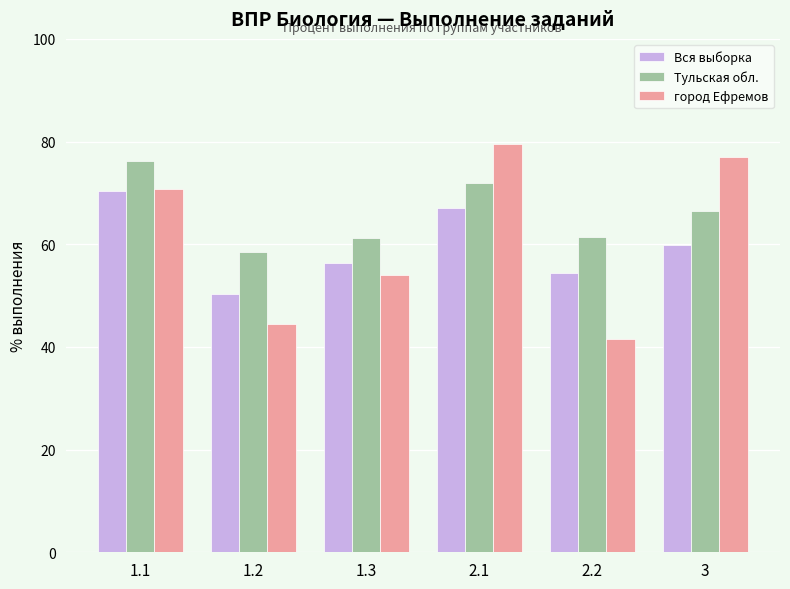

What is the total value across all series at 2.1?

218.5